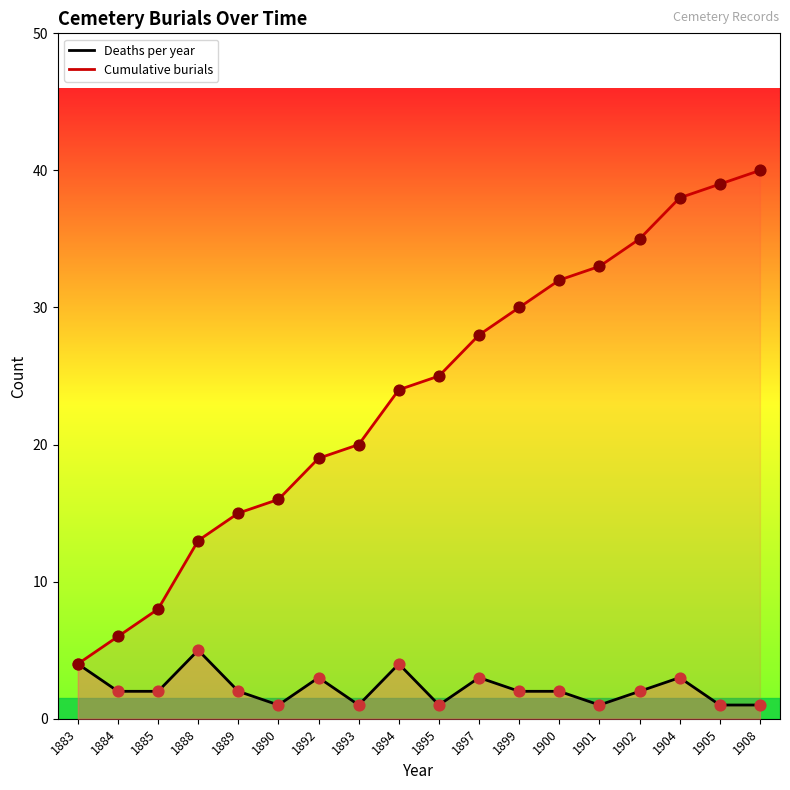

Which series has the largest Y range (max minus min)?

Cumulative burials